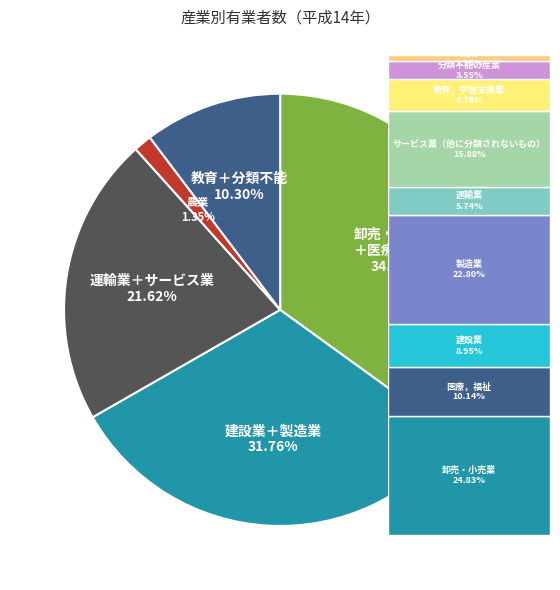

Is there any slice that represents more than half of the pie?

No